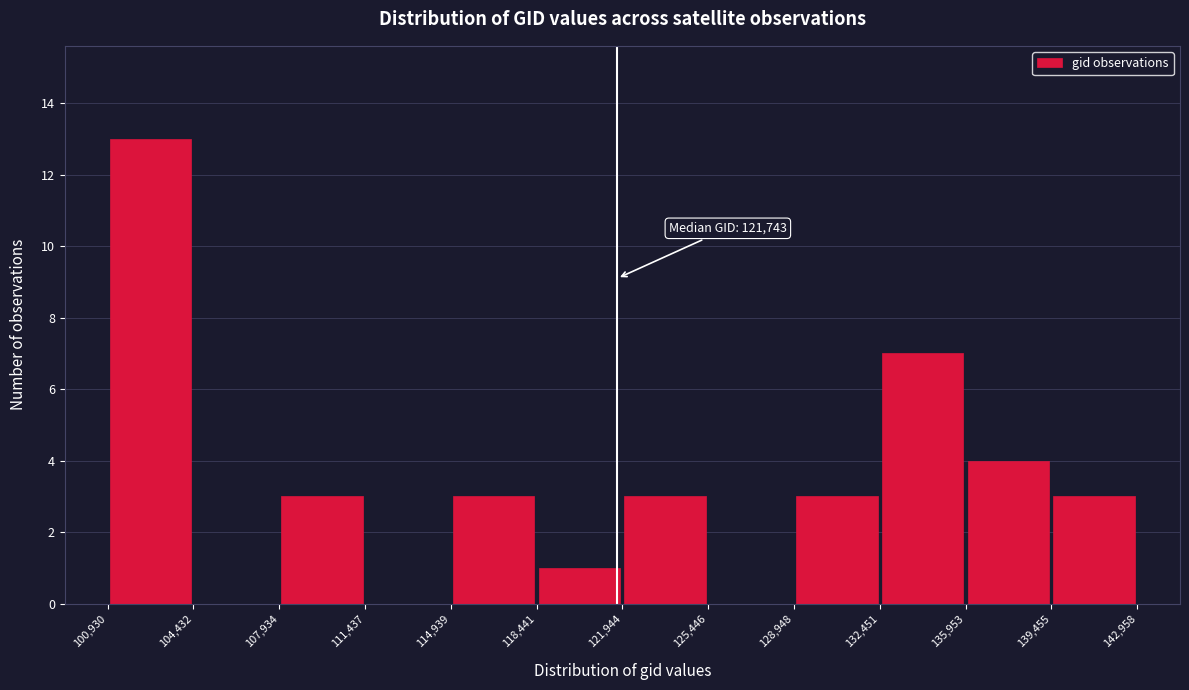

Which range on the x-axis has the tallest bar?

100,930 to 104,432